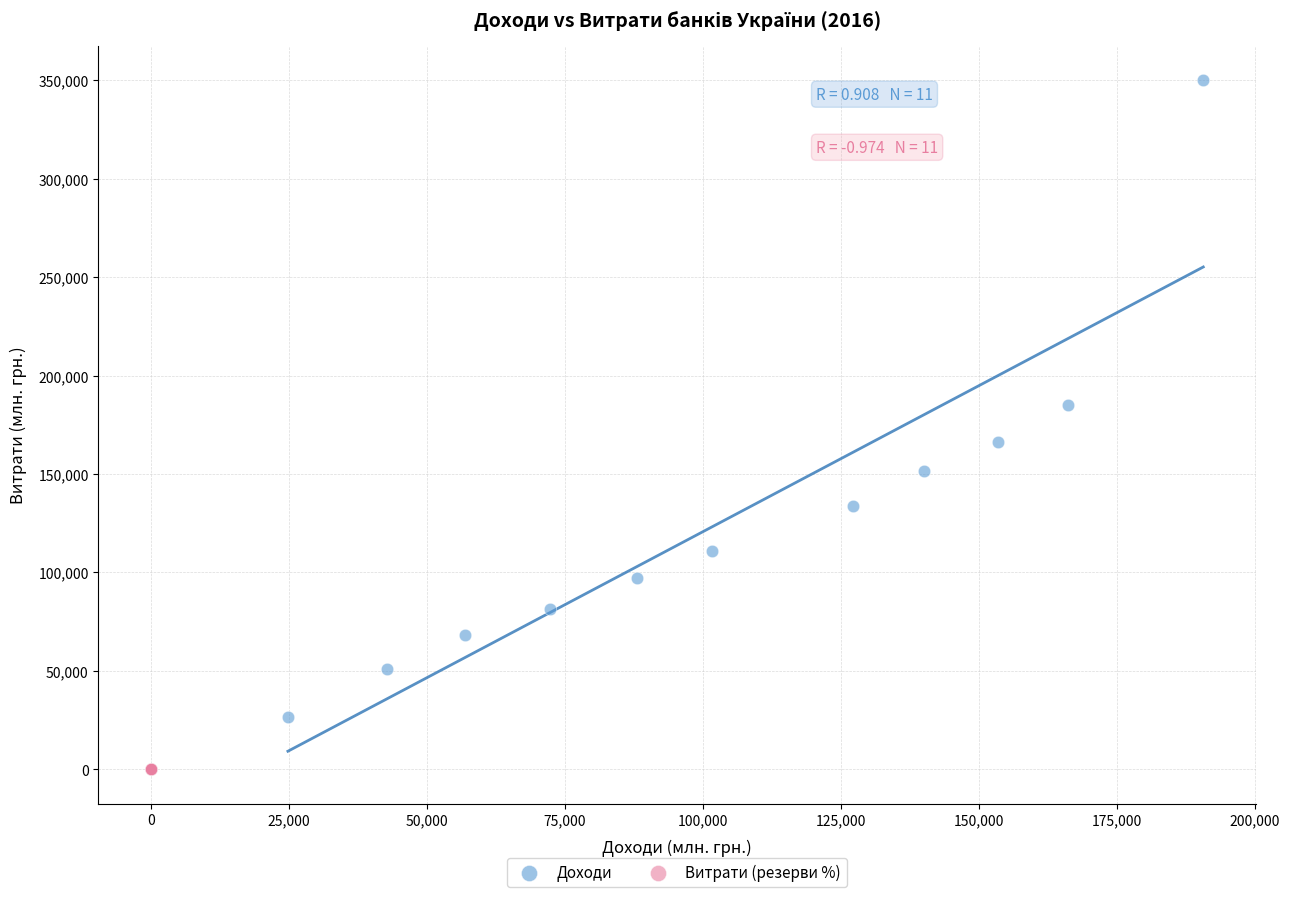

Which series reaches the minimum Y coordinate?

Витрати (резерви %)